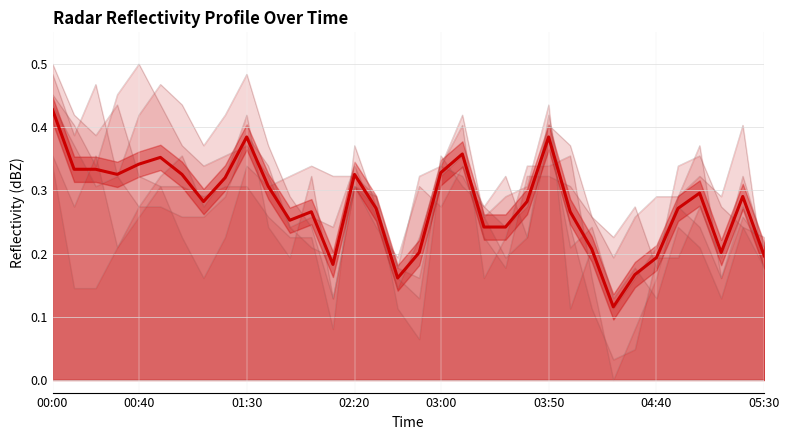

How many lines are shown in the chart?

1